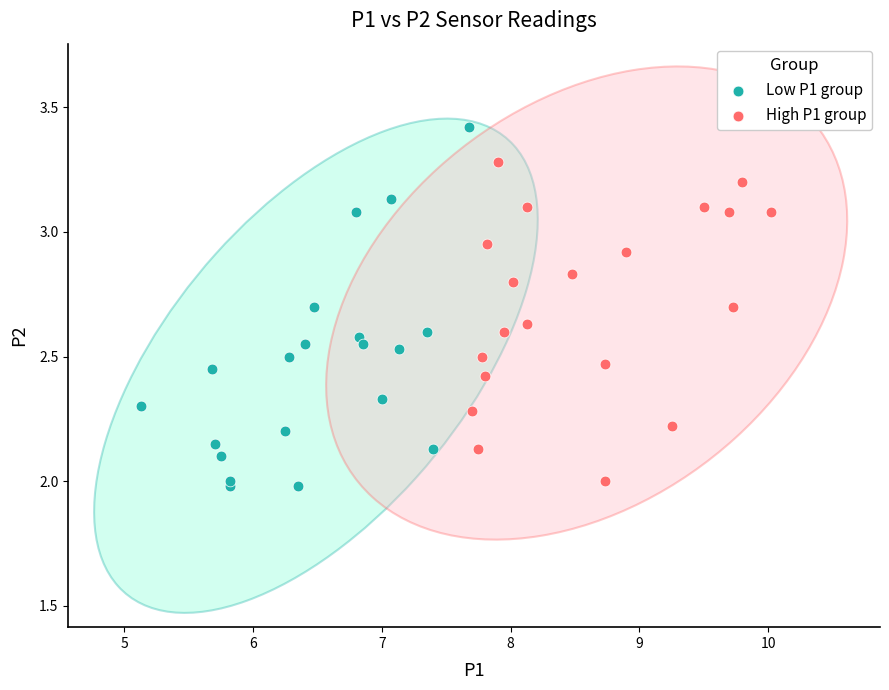

Which series reaches the maximum Y coordinate?

Low P1 group